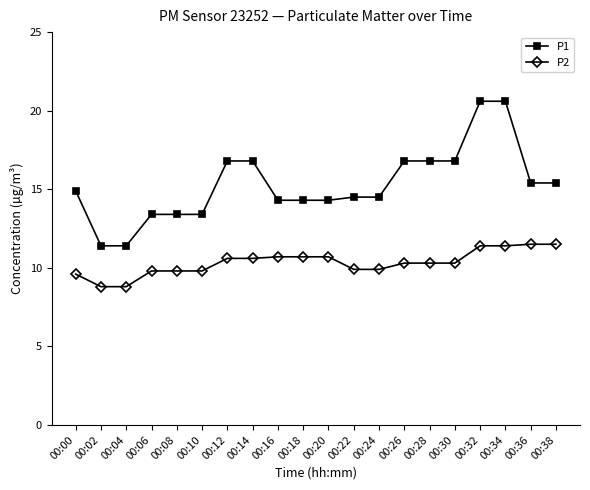

How many values in the P1 series exceed 14?

15